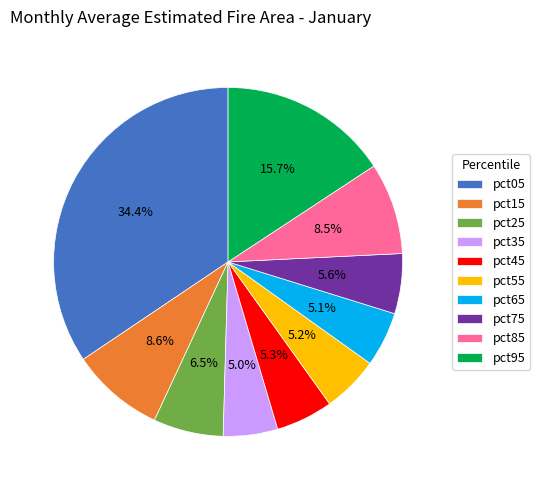

Does pct75 account for over 50% of the chart?

No